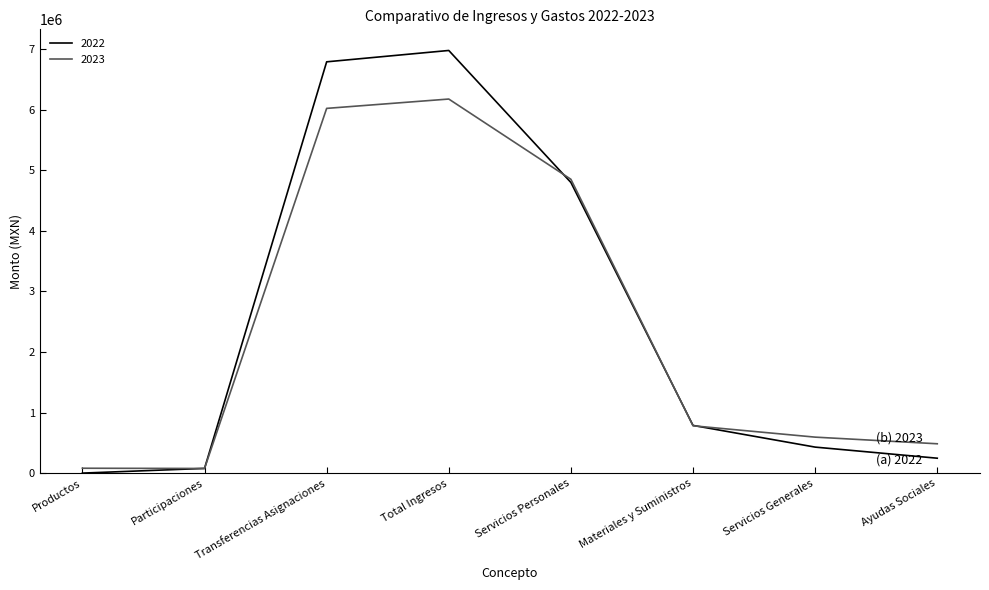

Does the chart display data point markers on the line(s)?

No